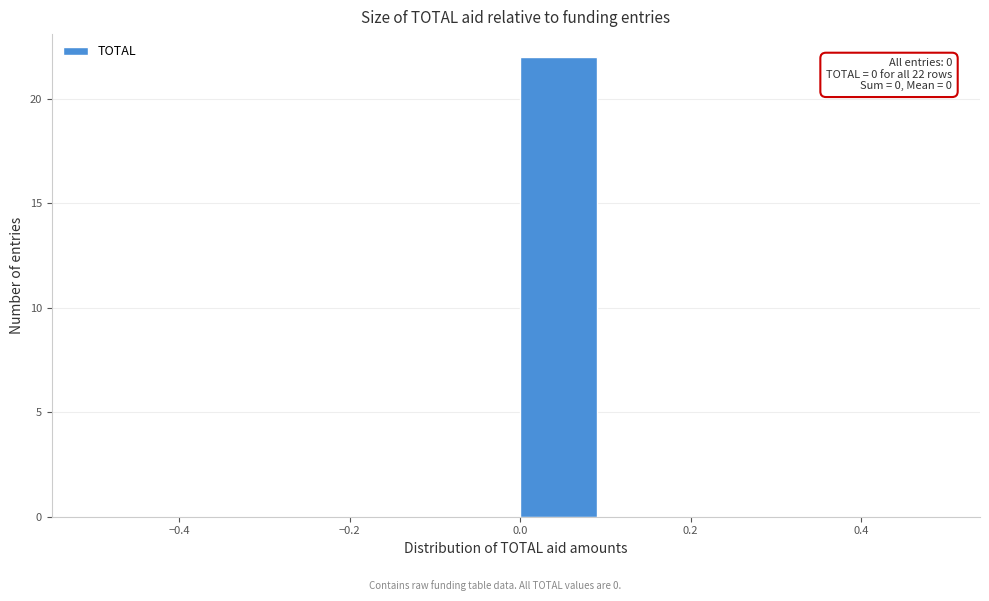

Which range on the x-axis has the tallest bar?

0.0 to 0.1